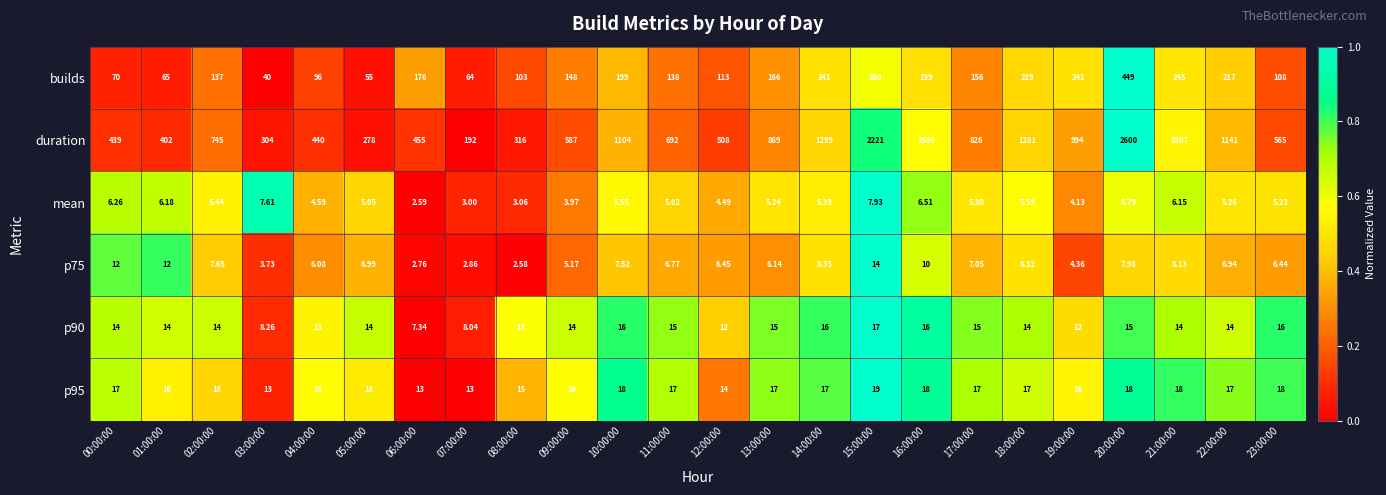

Which series has the largest total across all categories?

duration